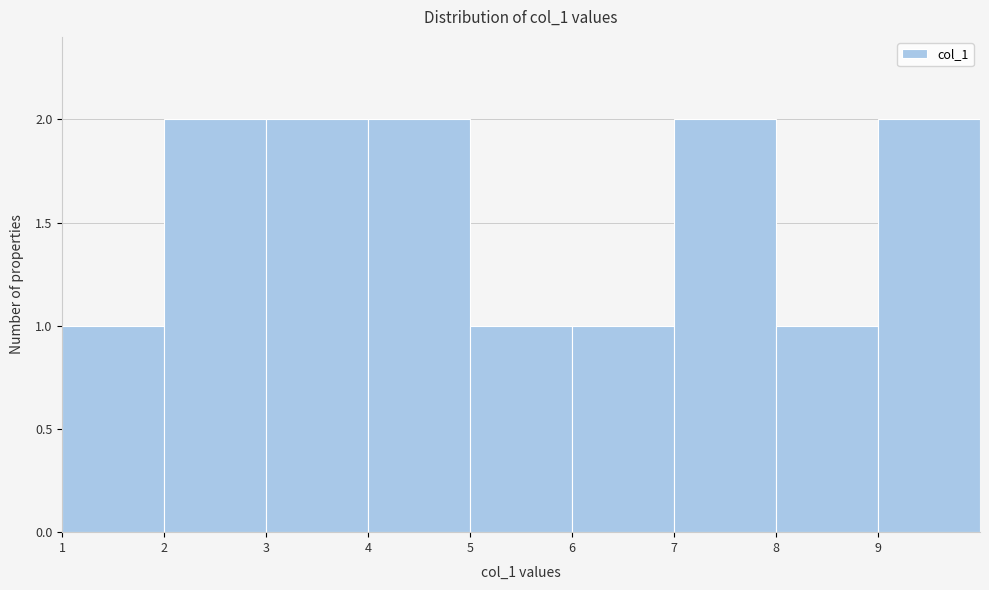

Reading left to right, transcribe this chart: for each bar, give the range it covers on the x-axis and its height. The values are not printed on the chart, so give them approximately, as read against the axis.

1 to 2: 1
2 to 3: 2
3 to 4: 2
4 to 5: 2
5 to 6: 1
6 to 7: 1
7 to 8: 2
8 to 9: 1
9 to 10: 2